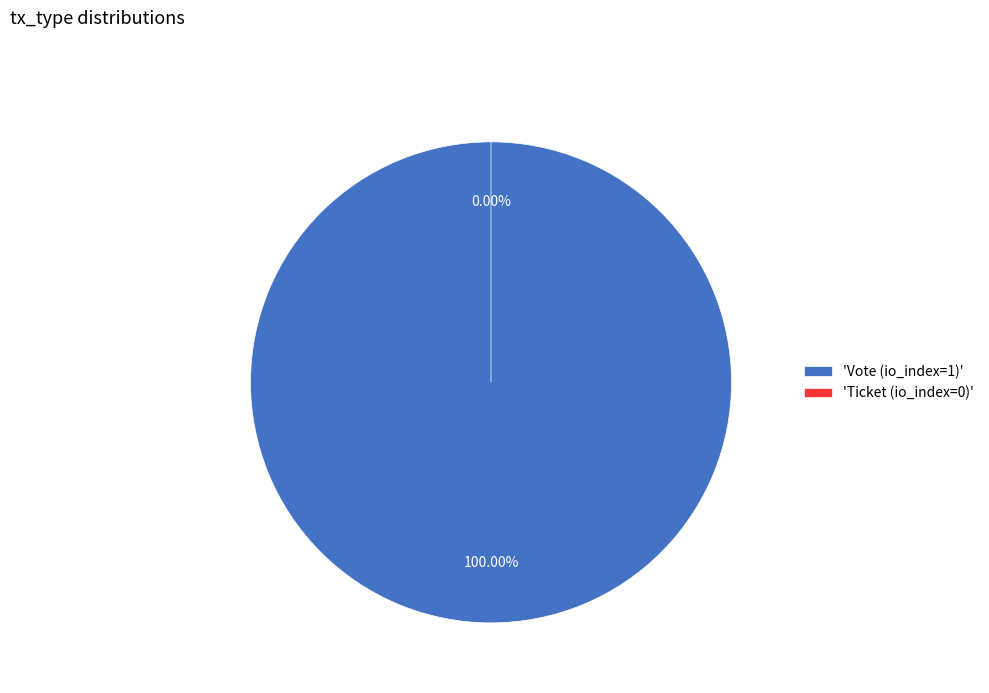

Do Ticket (io_index=0) and Vote (io_index=1) together represent more than half of the pie?

Yes